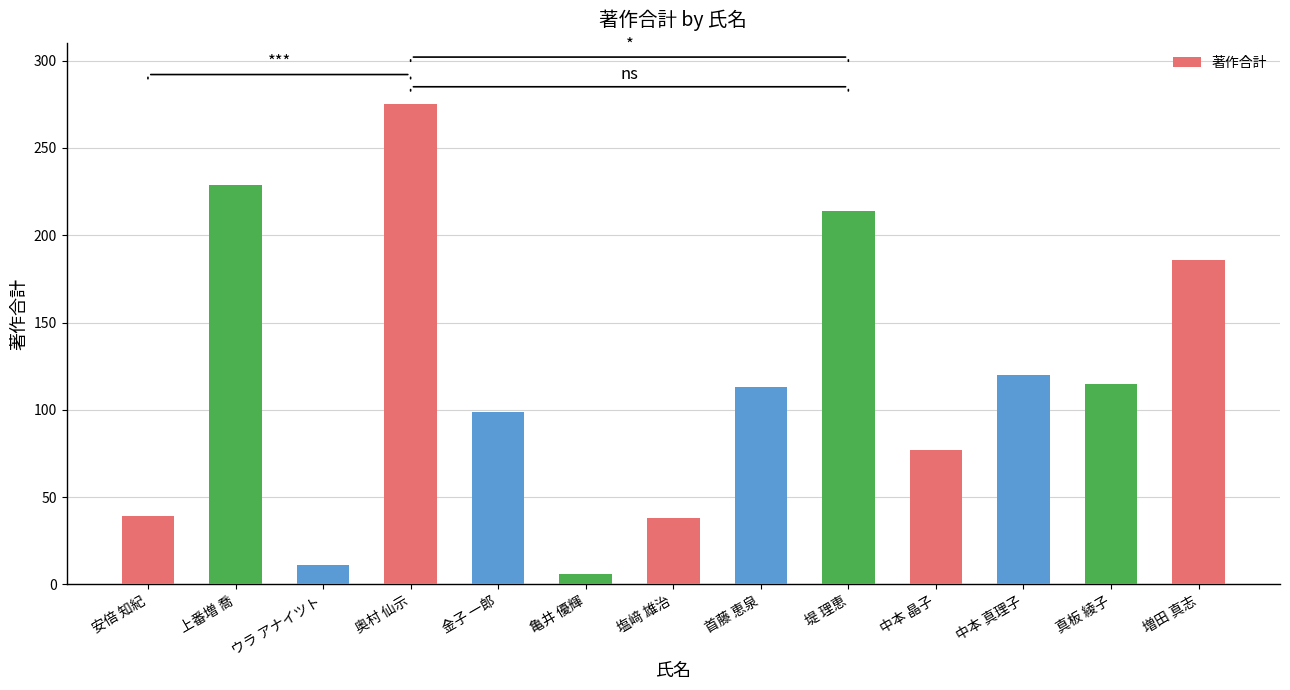

What is the average value?

117